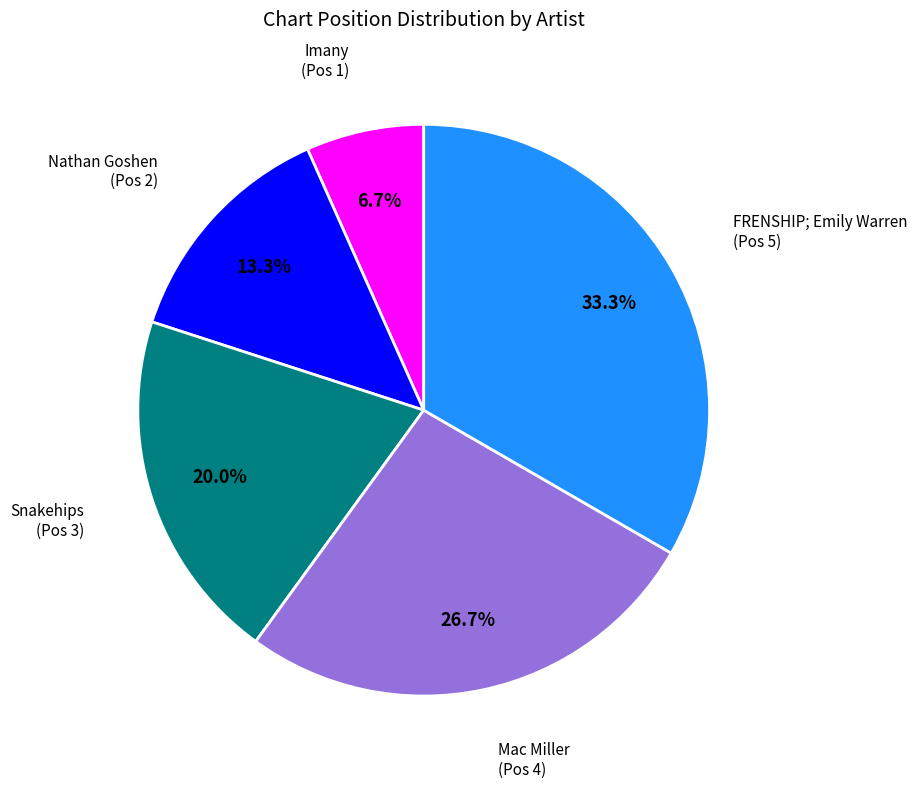

Which slice is the smallest?

Imany